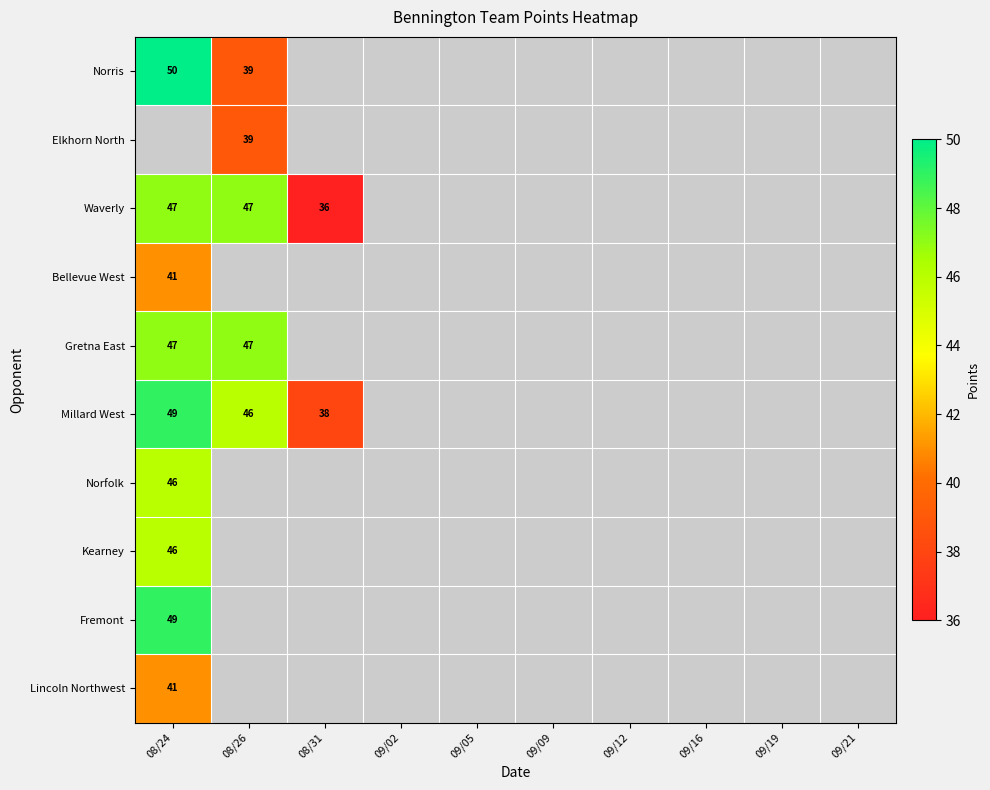

True or false: Waverly has a value of 49 at 08/31.

False